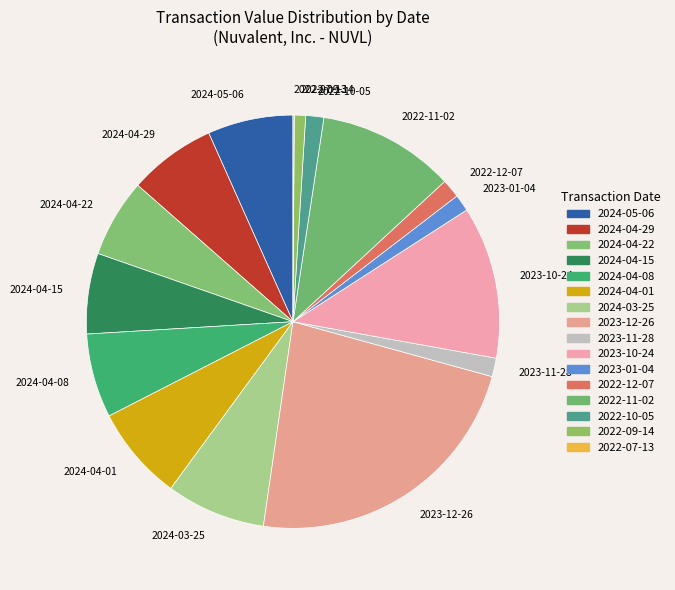

Which has a higher value, 2024-04-08 or 2024-04-01?

2024-04-01